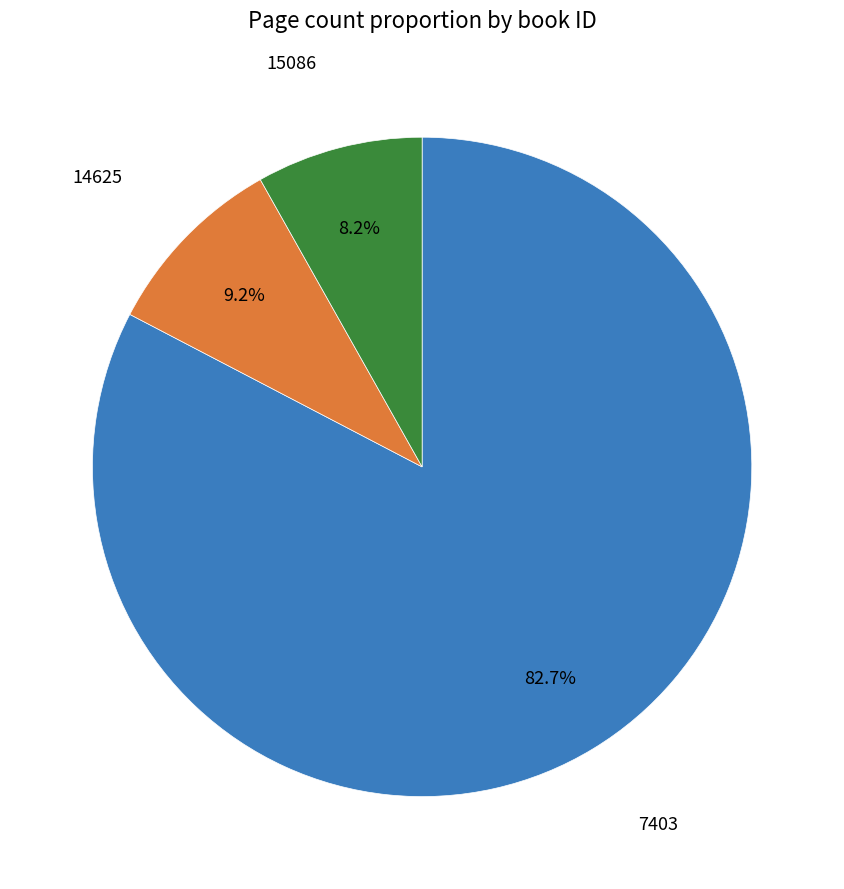

To the nearest percent, what is the combined percentage of 15086 and 7403?

91%